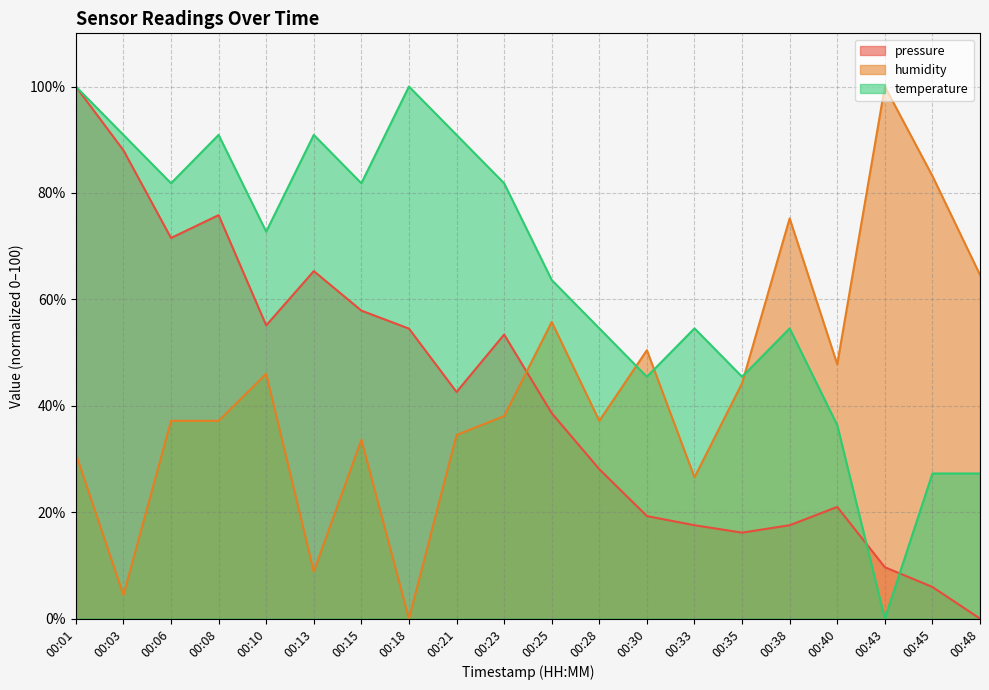

At how many categories does at least one series exceed 91?

3